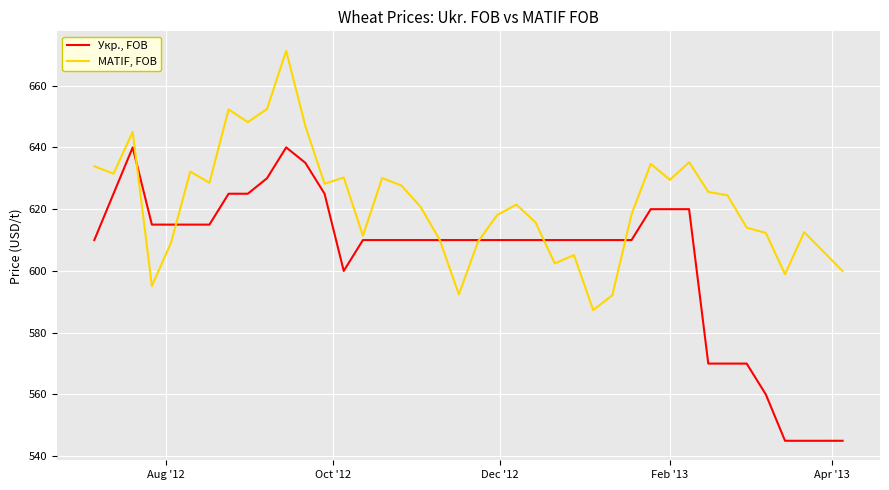

Rank the series by their average value, from lowest to highest.

Укр., FOB, MATIF, FOB